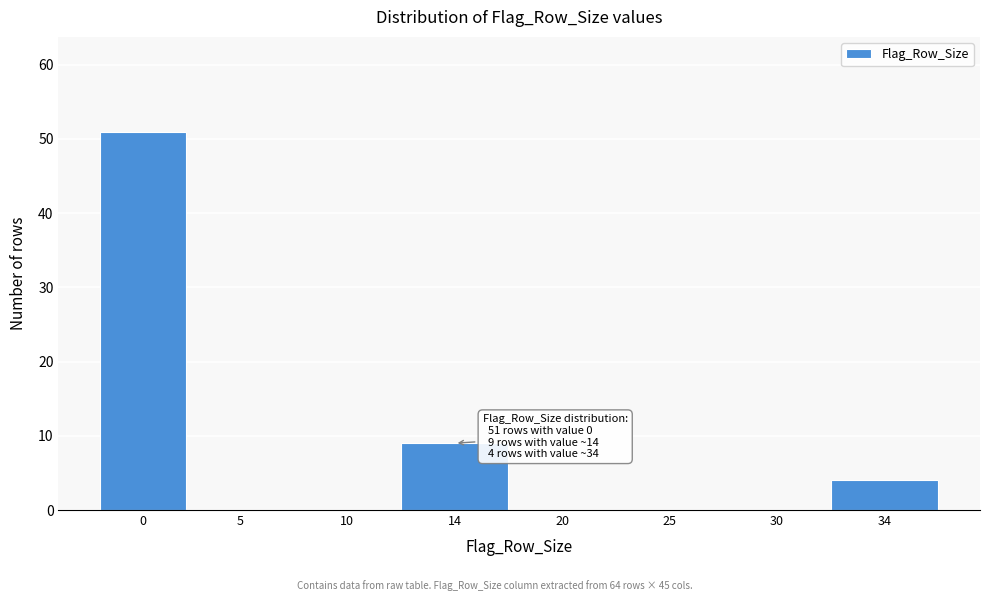

Reading left to right, extract all data points from this chart.

0=51	5=0	10=0	14=9	20=0	25=0	30=0	34=4